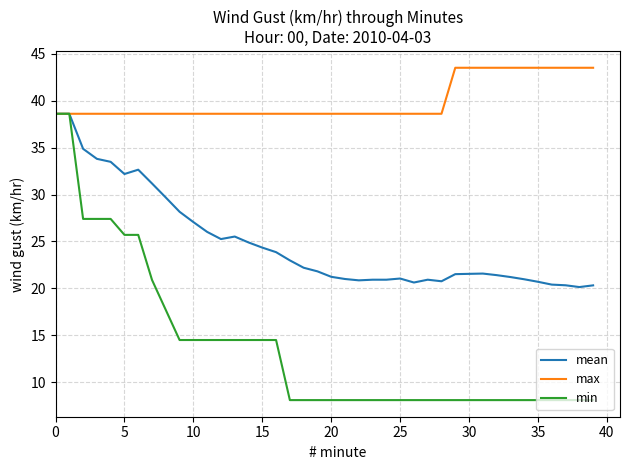

Rank the series by their average value, from lowest to highest.

min, mean, max